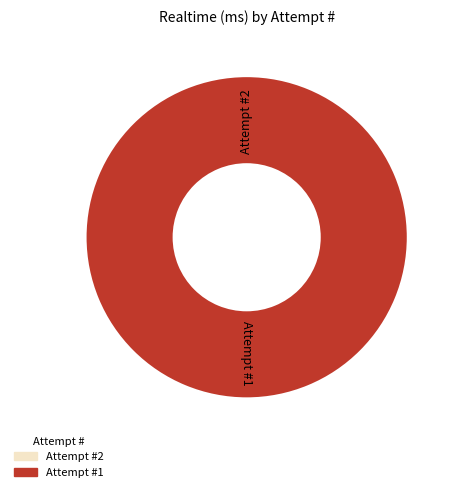

To the nearest percent, what is the difference between the largest and smallest slice percentages?

100%